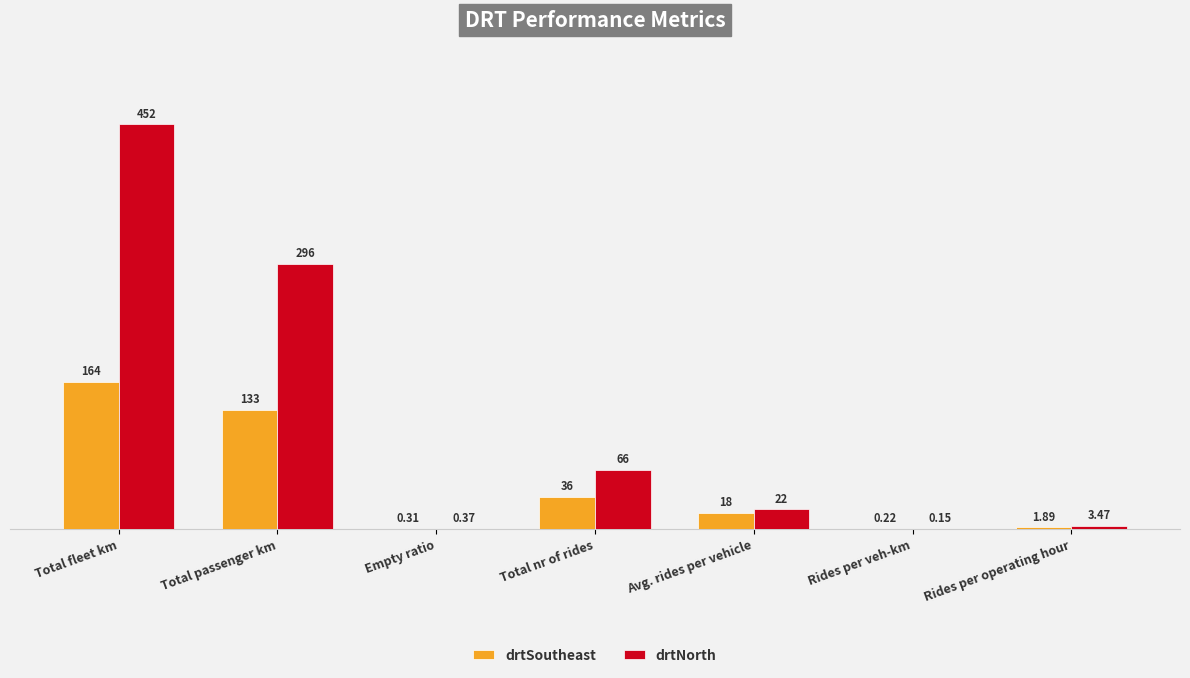

Between Total passenger km and Rides per veh-km, which series saw the biggest shift?

drtNorth